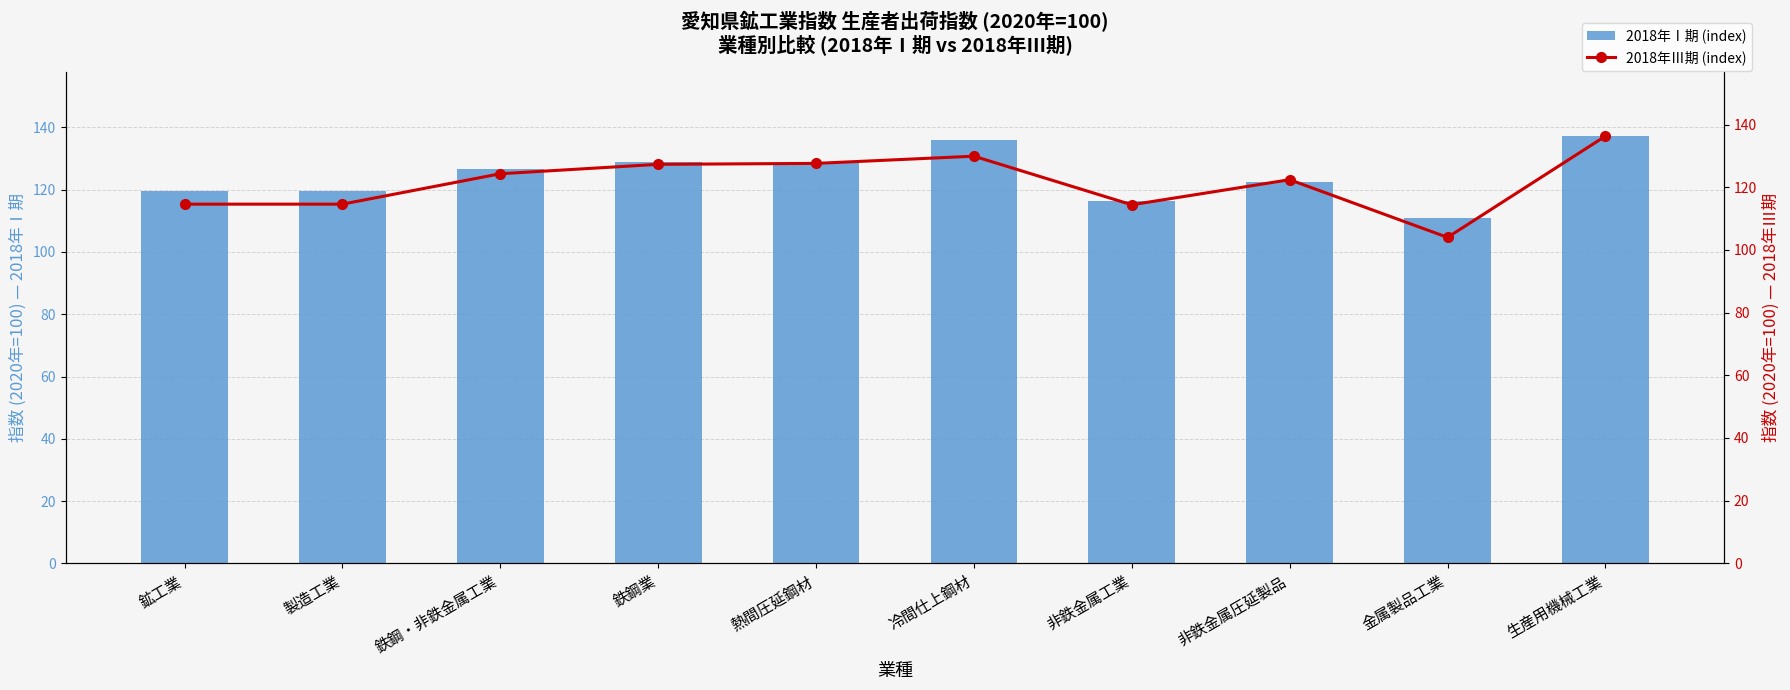

How many categories are shown in the chart?

10